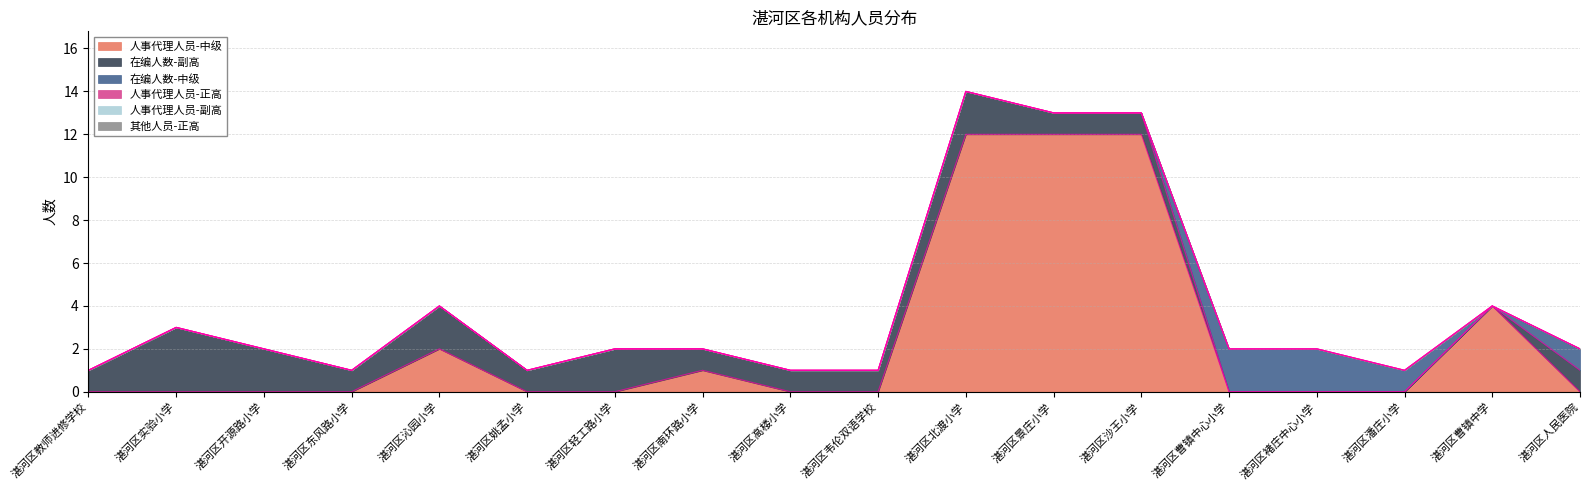

Which label corresponds to the smallest value in the chart?

湛河区教师进修学校